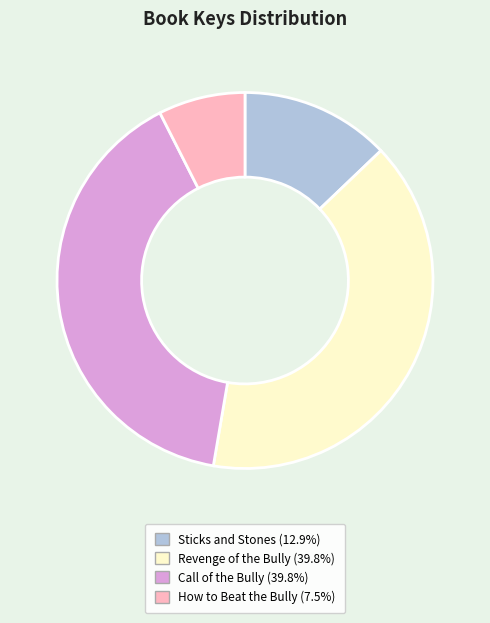

Is the sum of Sticks and Stones and How to Beat the Bully greater than half?

No